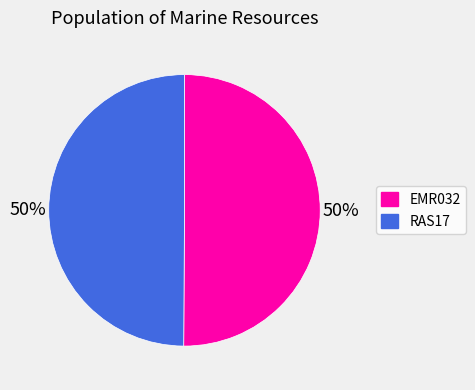

Count the number of slices in the pie.

2